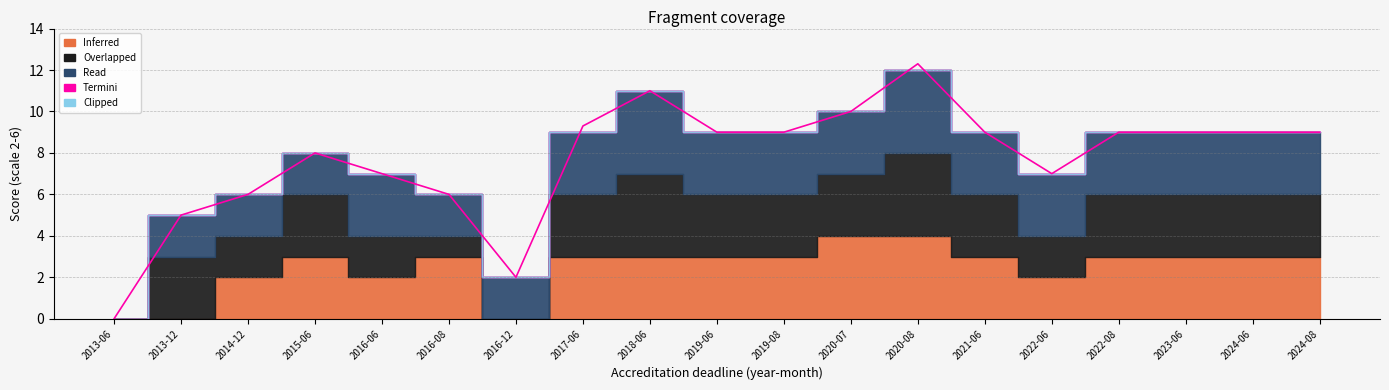

True or false: there are more than 2 points higher than both neighbors.

True